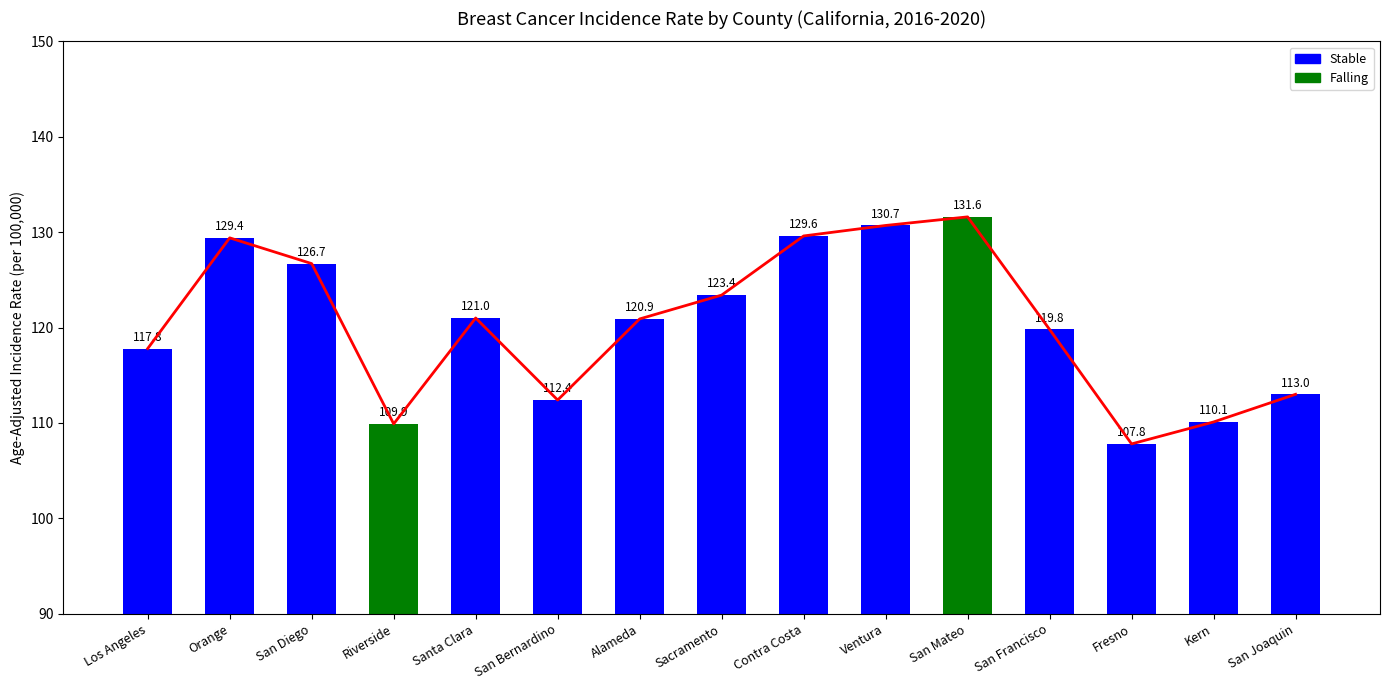

At how many categories does at least one series exceed 125?

5